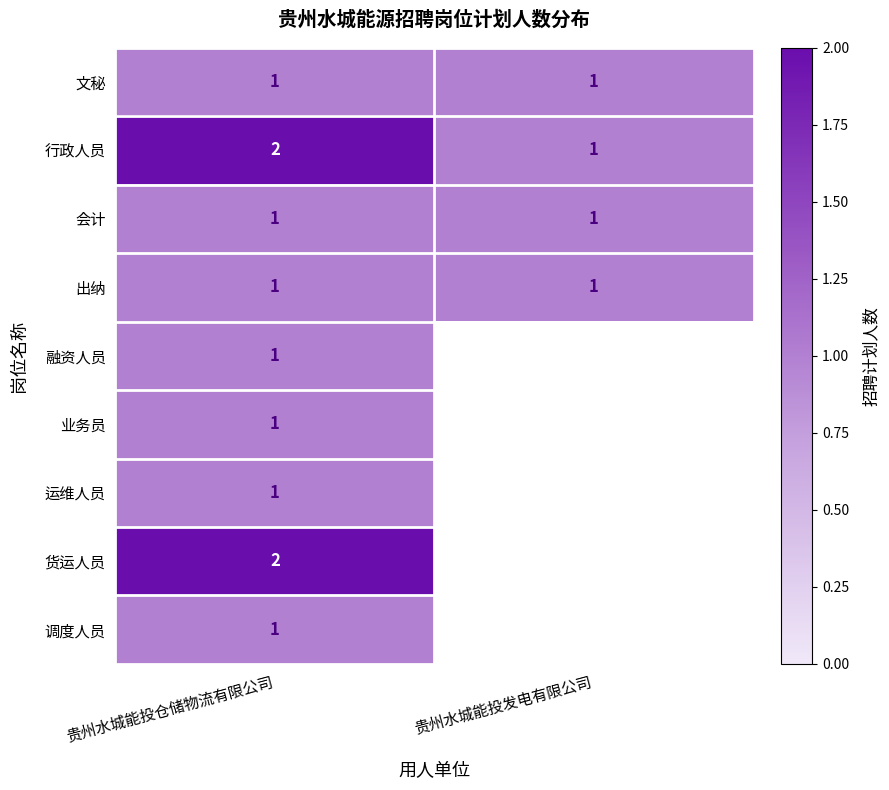

The value of 运维人员 at 贵州水城能投发电有限公司 is 0. True or false?

True